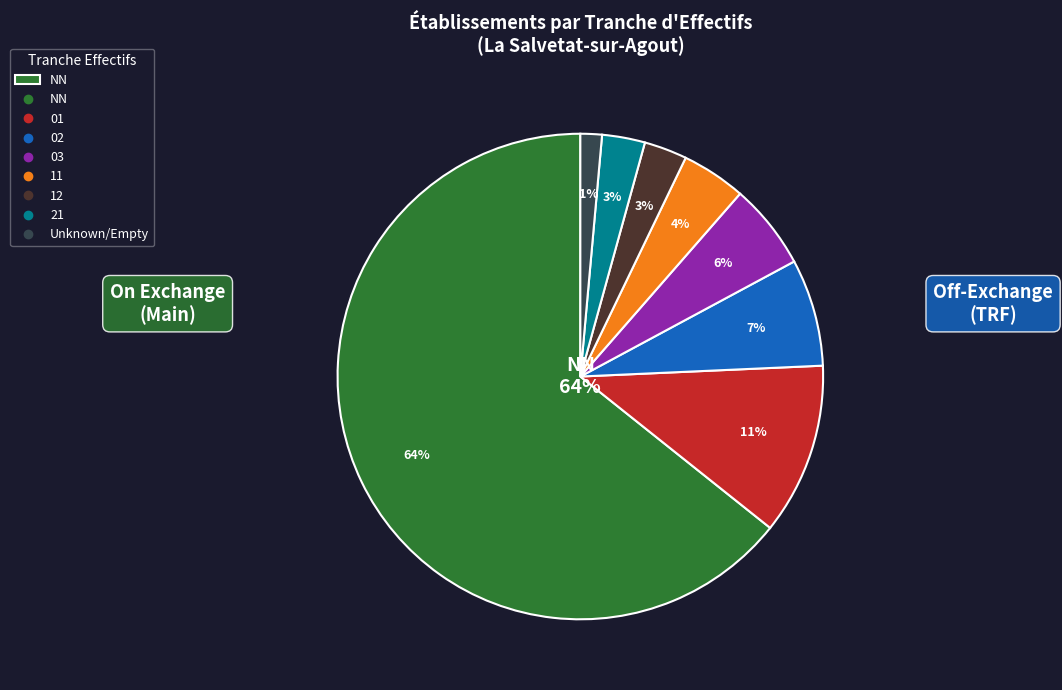

Does any single category account for the majority?

Yes